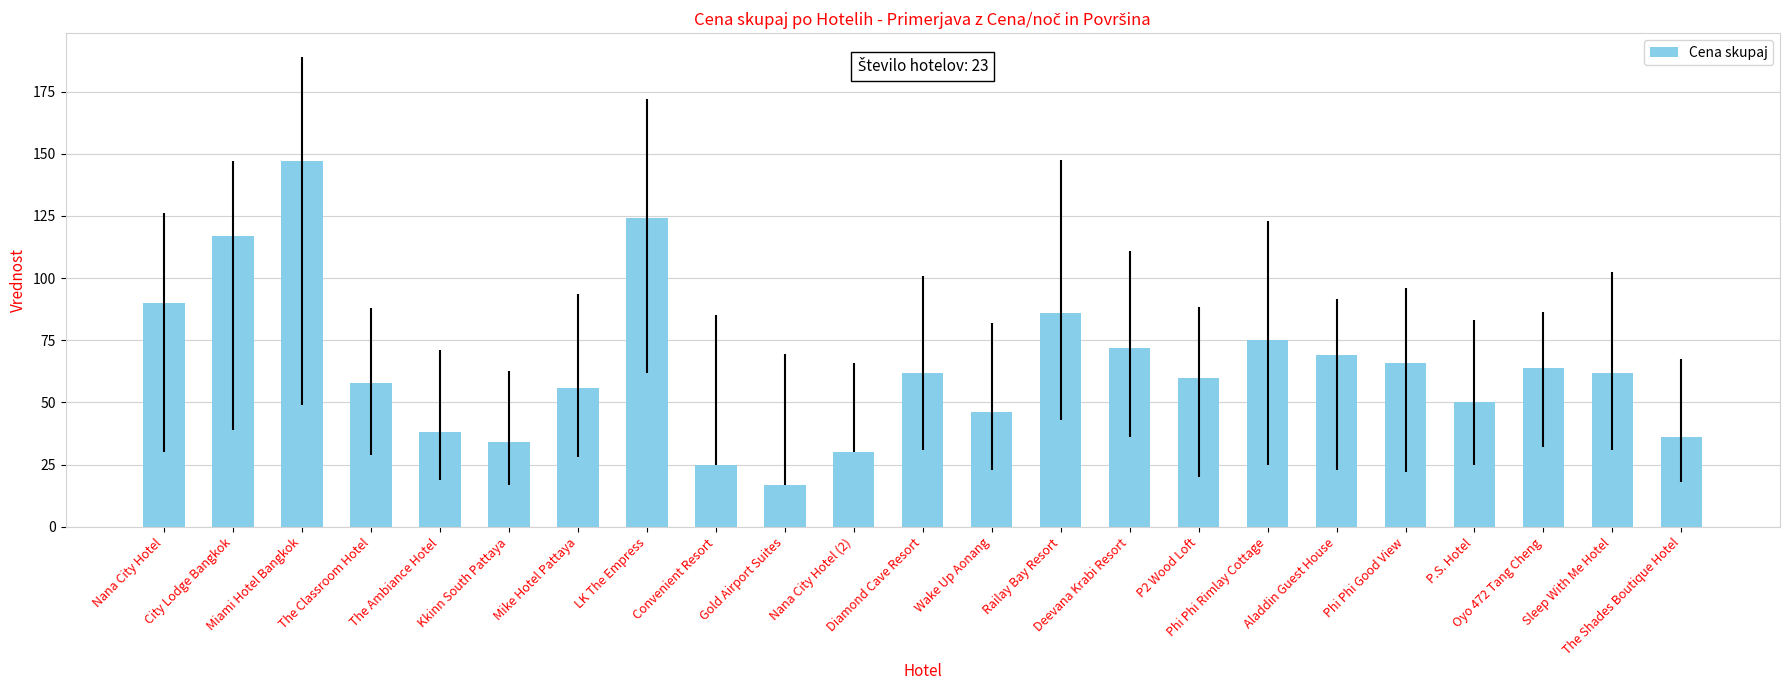

What is the smallest value displayed?

17